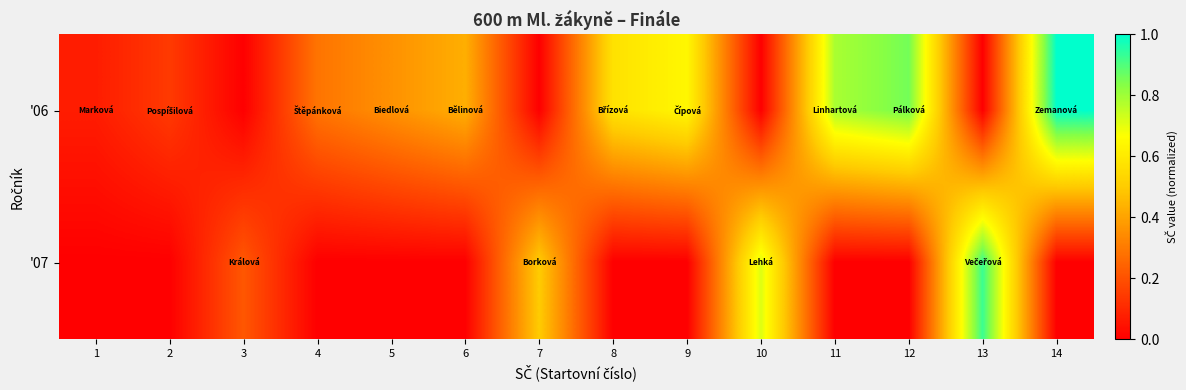

How many distinct data groups are displayed?

2